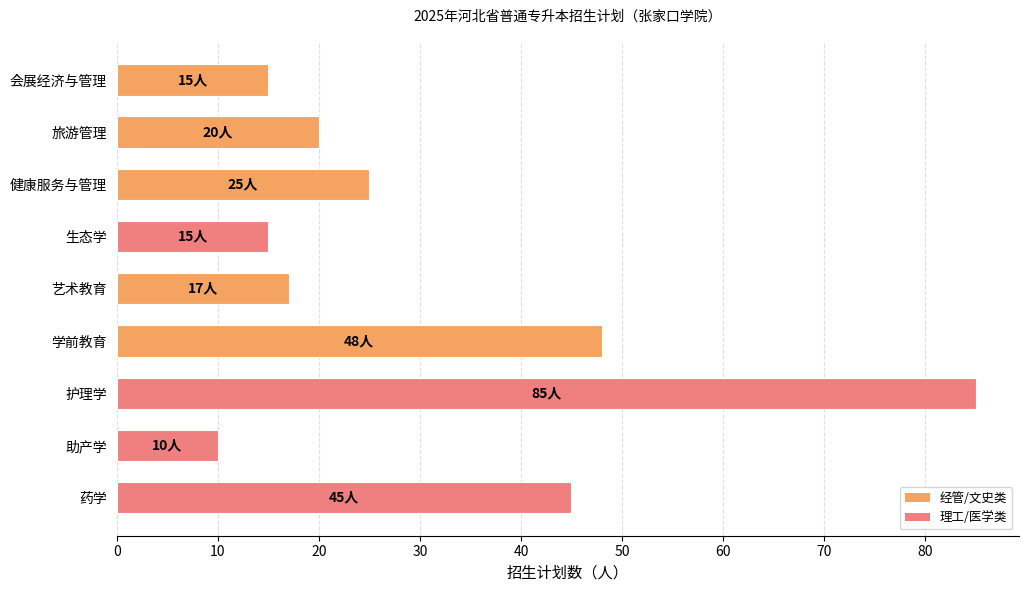

At which label is the value closest to 47?

学前教育